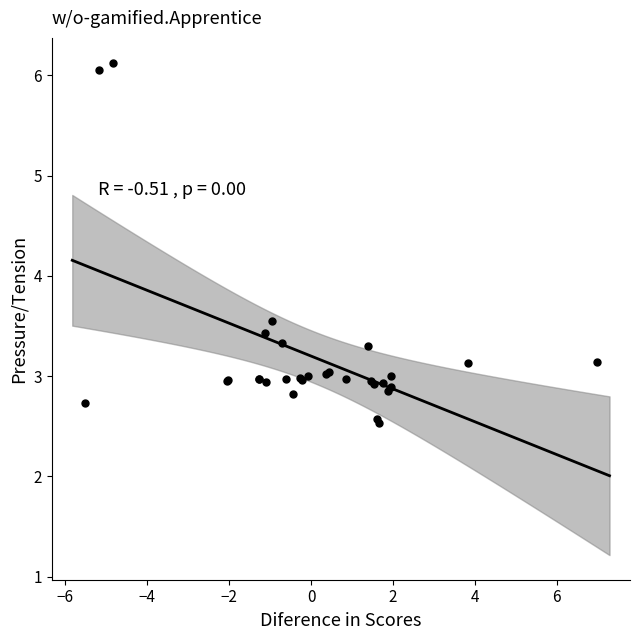

What Y value in the scatter plot is closest to 4?

3.6